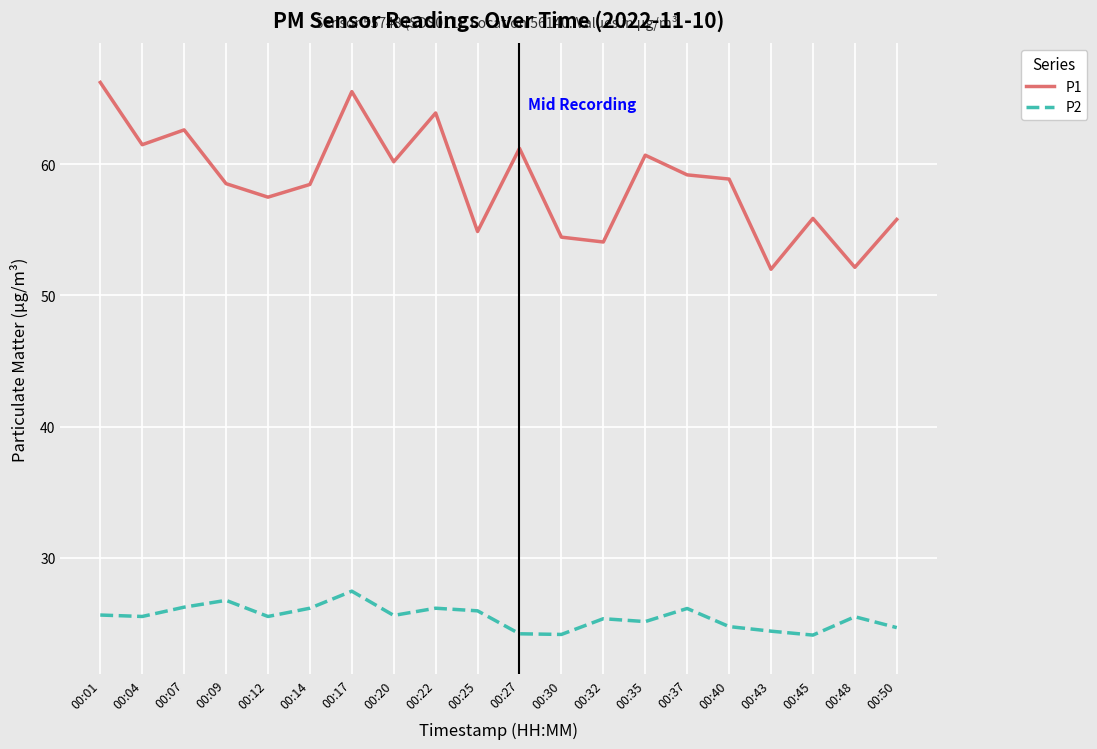

The P2 series shows 25.5 at 00:12. True or false?

True